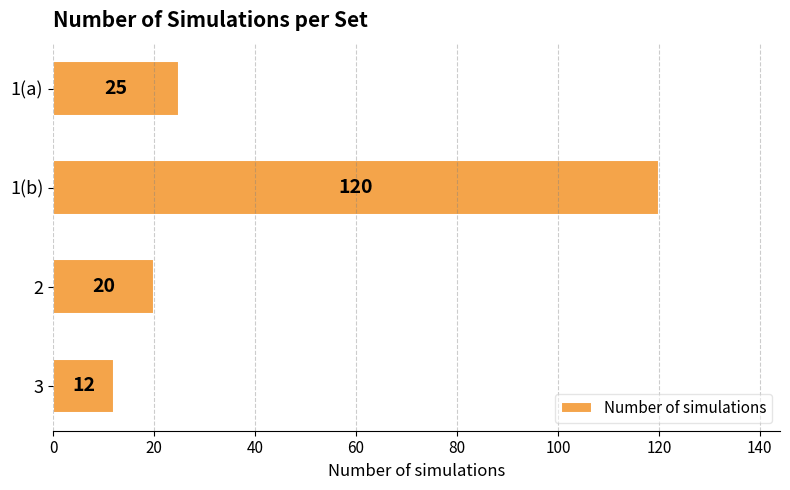

What is the sum of the values at 2 and 1(b)?

140